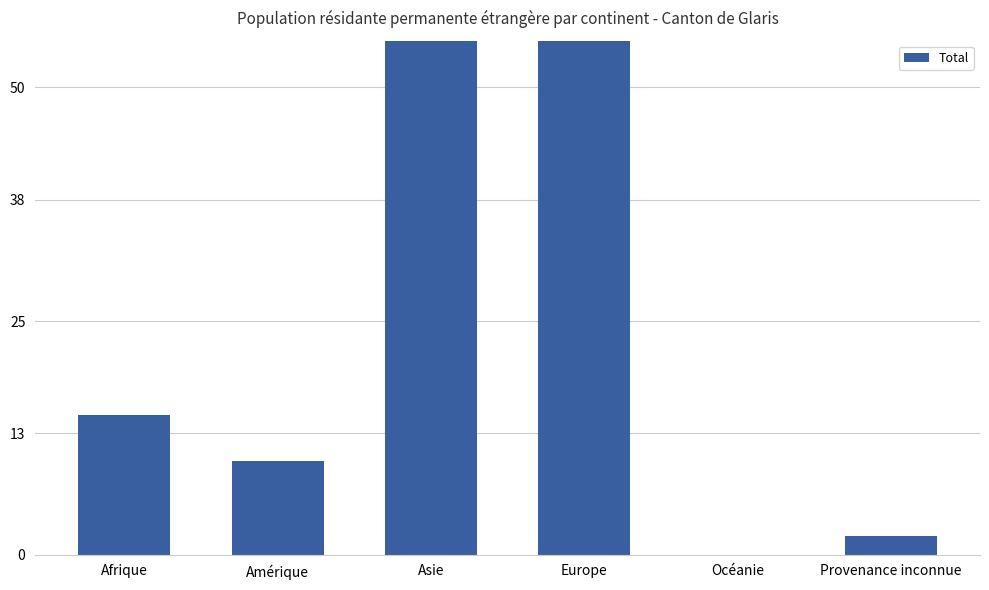

Count the number of values greater than 15.

2